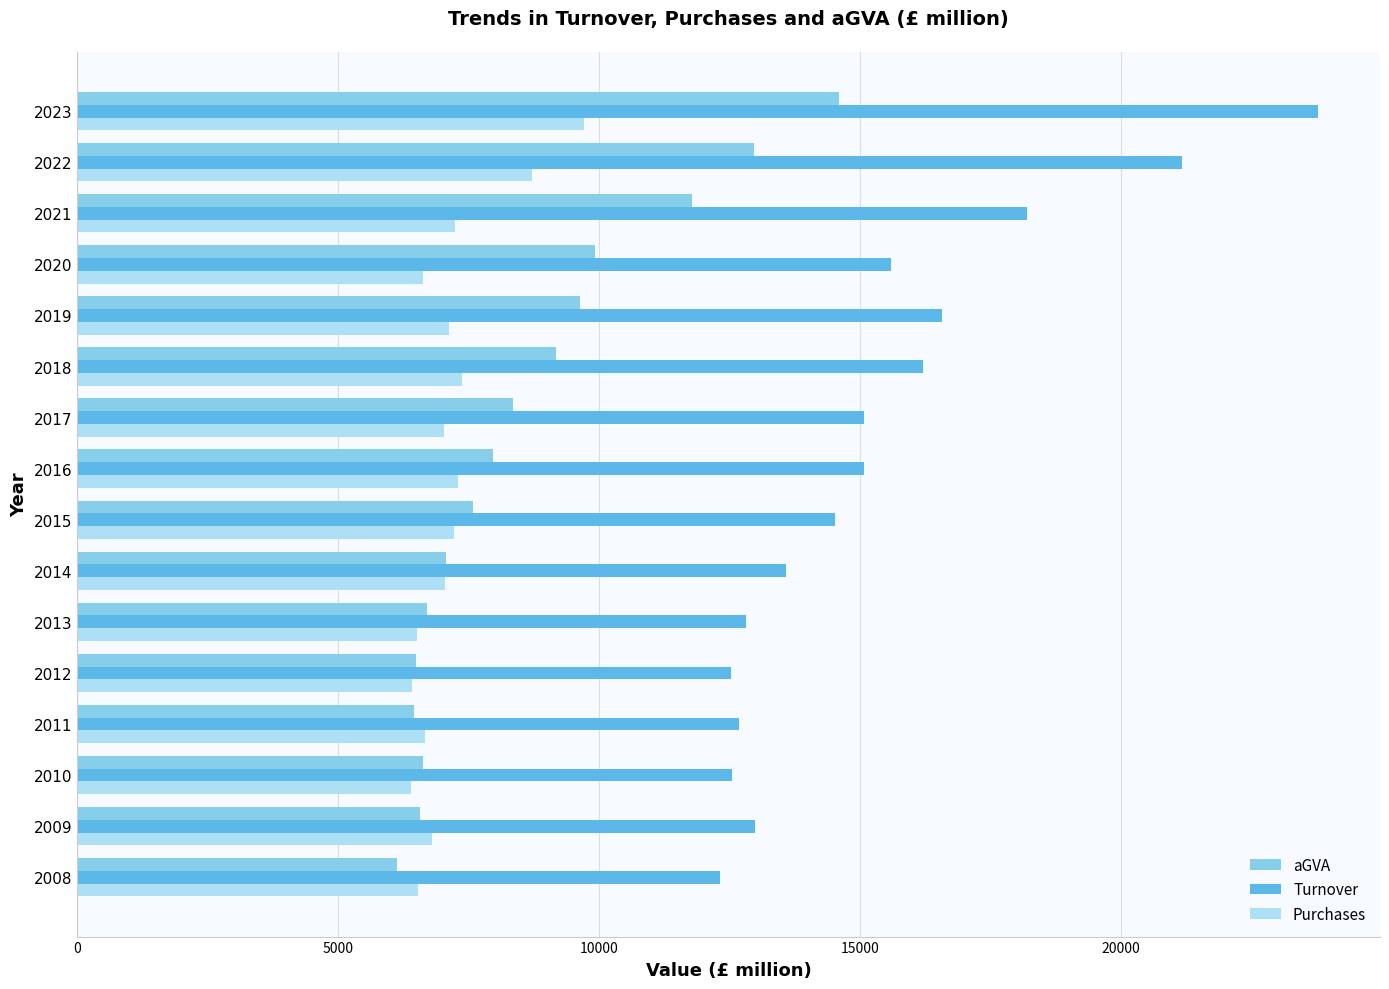

Rank the series by their average value, from highest to lowest.

Turnover, aGVA, Purchases